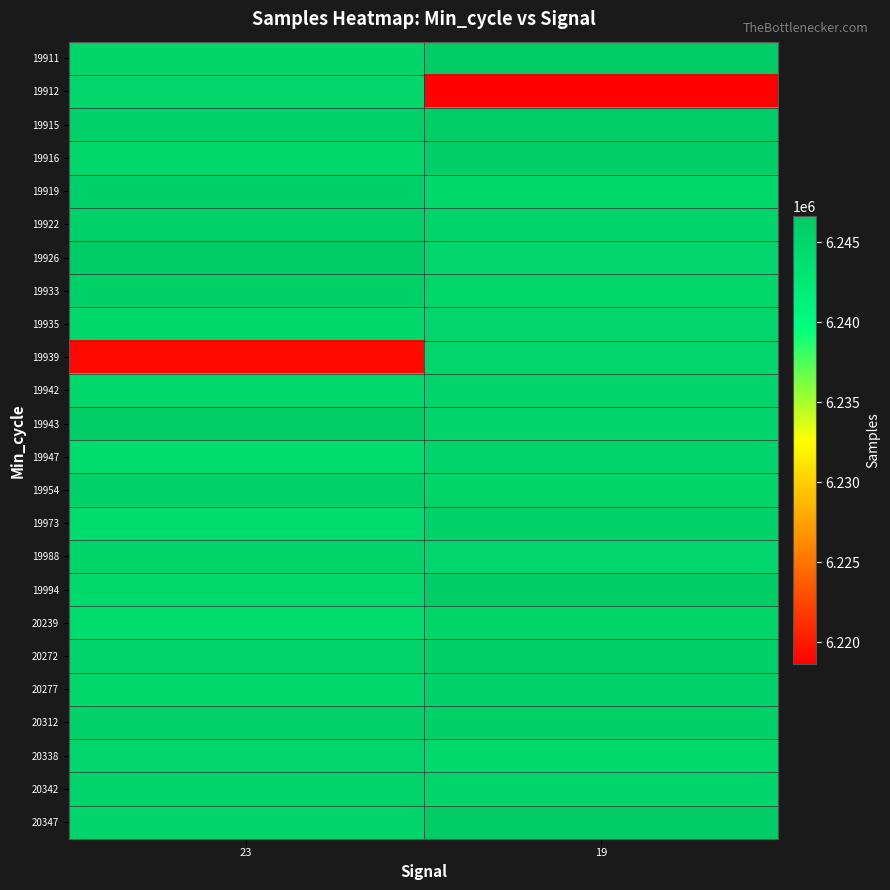

Reading right to left, what are all the values shown in this chart?

19911: 19=6246486	23=6245290
19912: 19=6218619	23=6245185
19915: 19=6246106	23=6245862
19916: 19=6246268	23=6244932
19919: 19=6244894	23=6245895
19922: 19=6245362	23=6245862
19926: 19=6245123	23=6246634
19933: 19=6245044	23=6246078
19935: 19=6245118	23=6244919
19939: 19=6245209	23=6219100
19942: 19=6245321	23=6244957
19943: 19=6245432	23=6246106
19947: 19=6245521	23=6244175
19954: 19=6245234	23=6245703
19973: 19=6245678	23=6244249
19988: 19=6245123	23=6245290
19994: 19=6246399	23=6244579
20239: 19=6245290	23=6244358
20272: 19=6246078	23=6245364
20277: 19=6245739	23=6244838
20312: 19=6245895	23=6245739
20338: 19=6244657	23=6245182
20342: 19=6245419	23=6245594
20347: 19=6246616	23=6245340